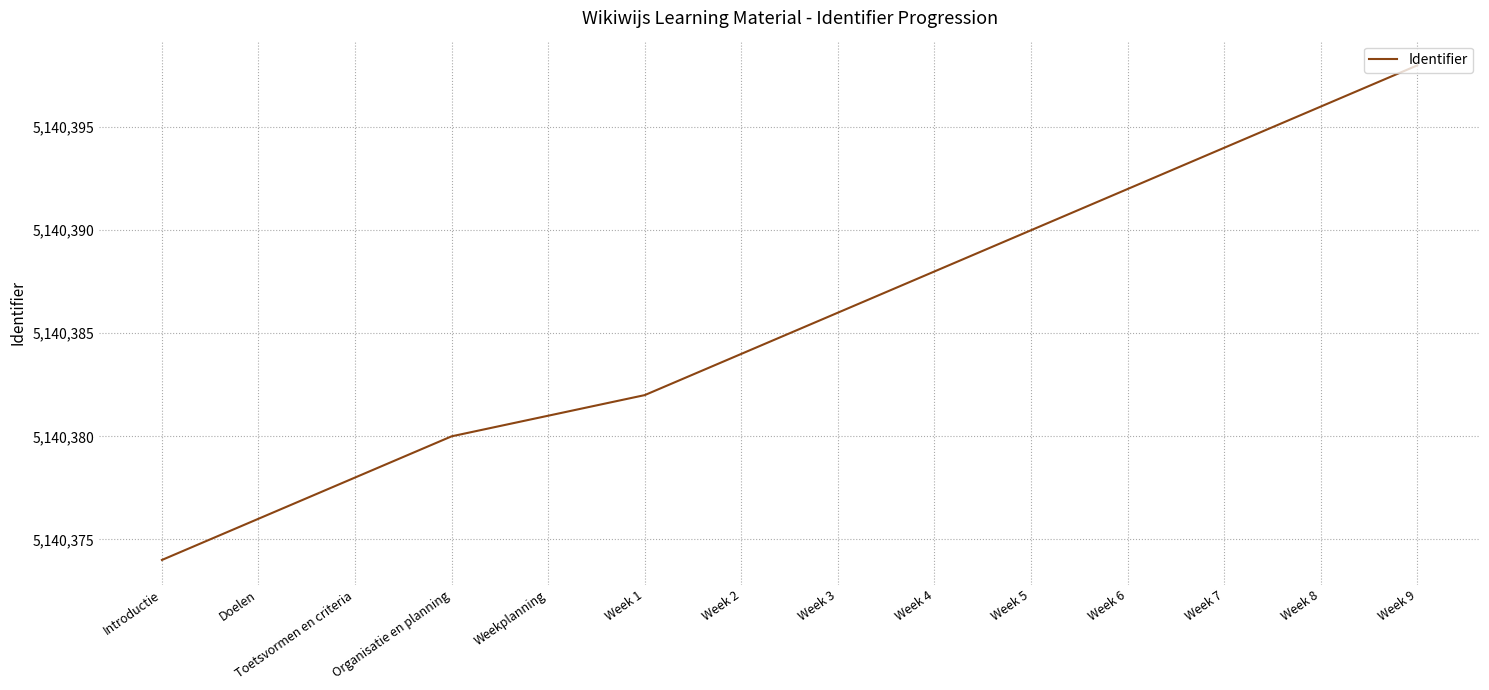

What is the sum of the values at Week 2 and Week 8?

10280780